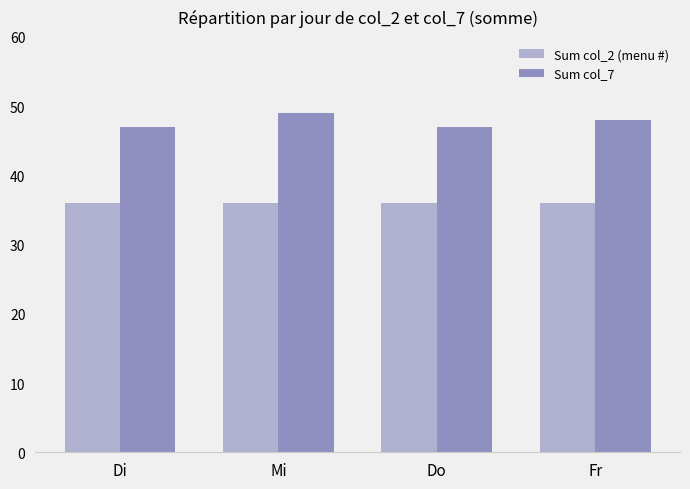

Rank the series by their maximum value, from lowest to highest.

Sum col_2 (menu #), Sum col_7